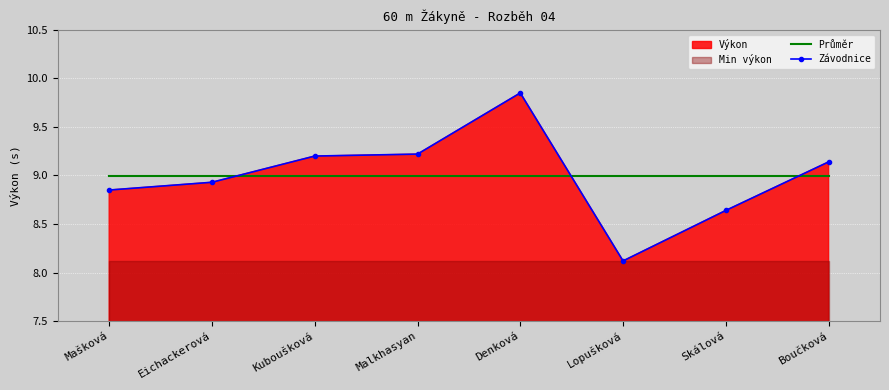

What is the highest value of the Závodnice series?

9.8